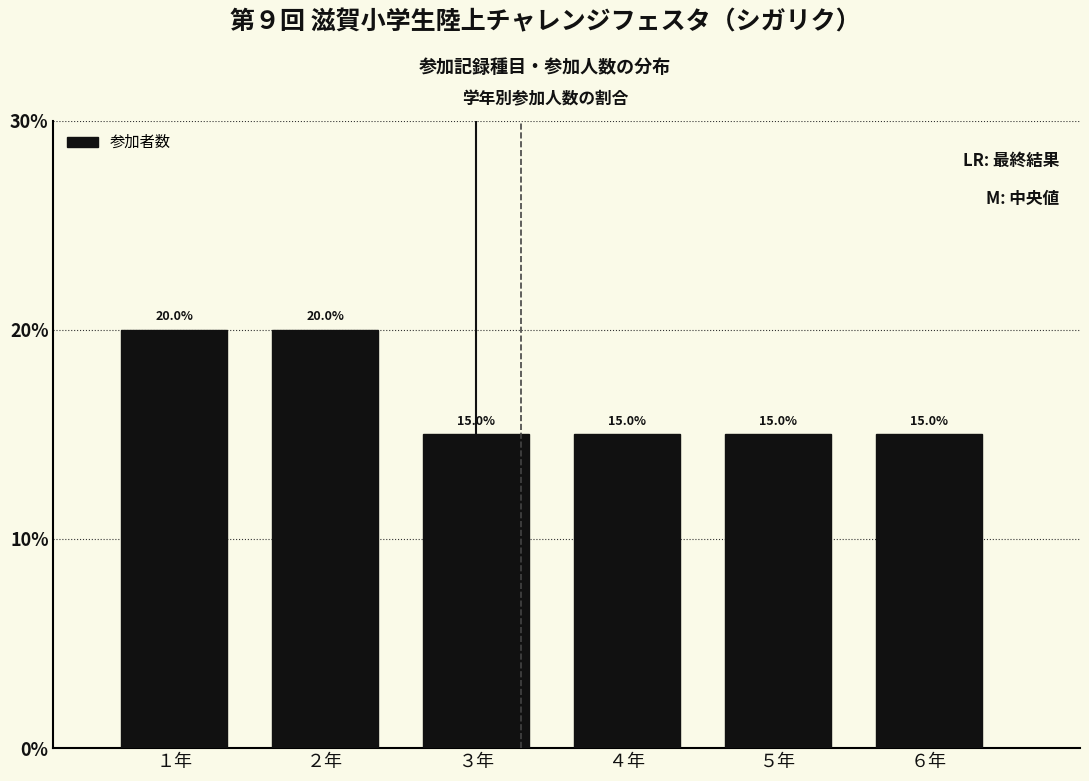

How tall is the bar that spans 0.5 to 1.5 on the x-axis?

20.0